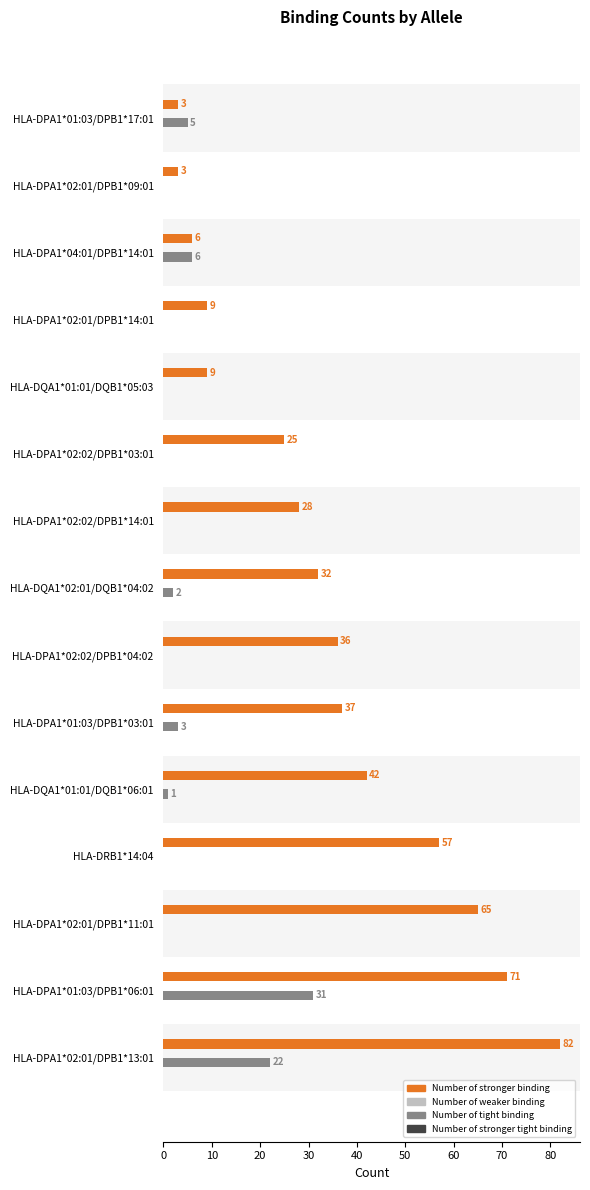

Which series changed the most between HLA-DQA1*01:01/DQB1*06:01 and HLA-DPA1*02:01/DPB1*11:01?

Number of stronger binding